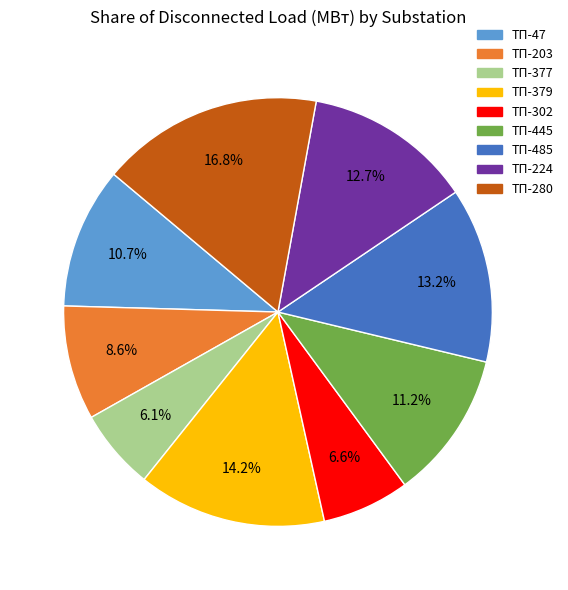

Is there a majority slice in this chart?

No